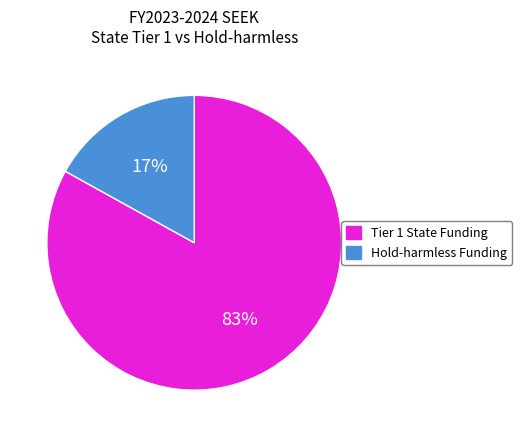

Is there a majority slice in this chart?

Yes